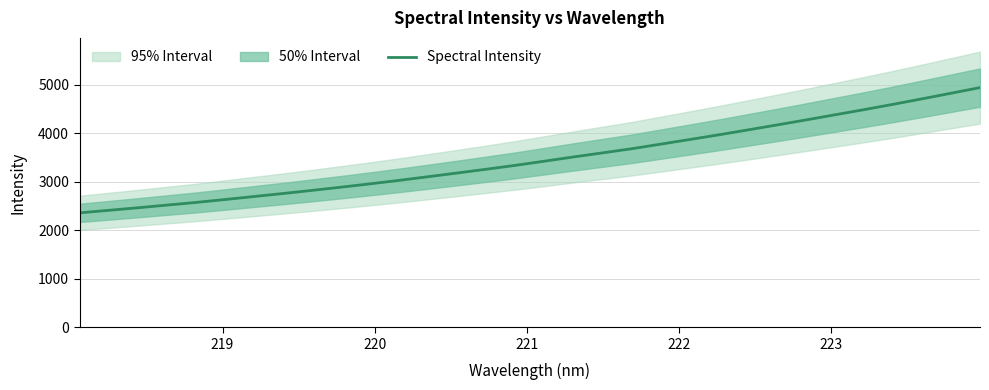

What is the lowest value of the Spectral Intensity series?

2359.2